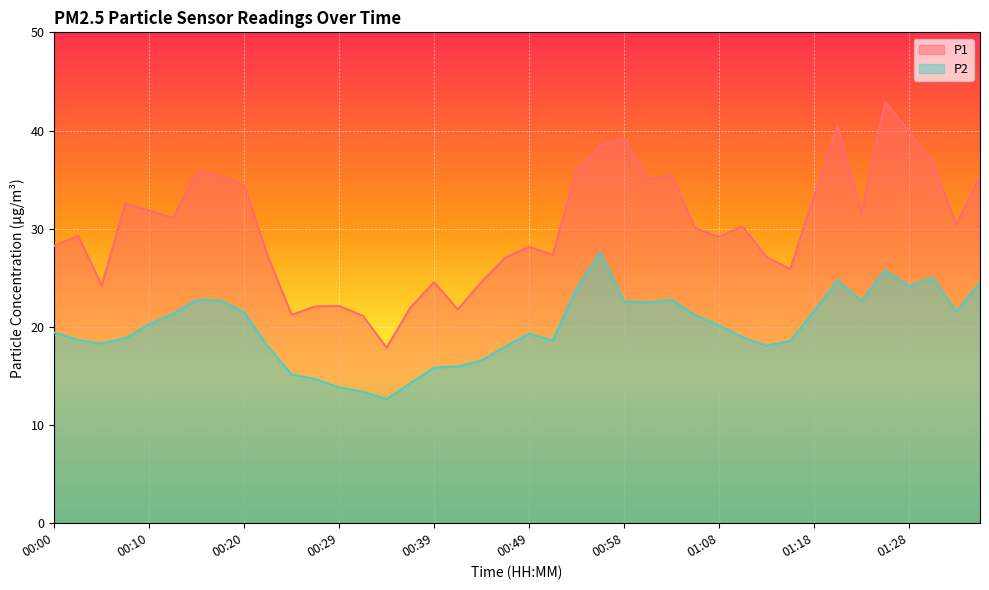

True or false: P2 and P1 intersect in this chart.

False